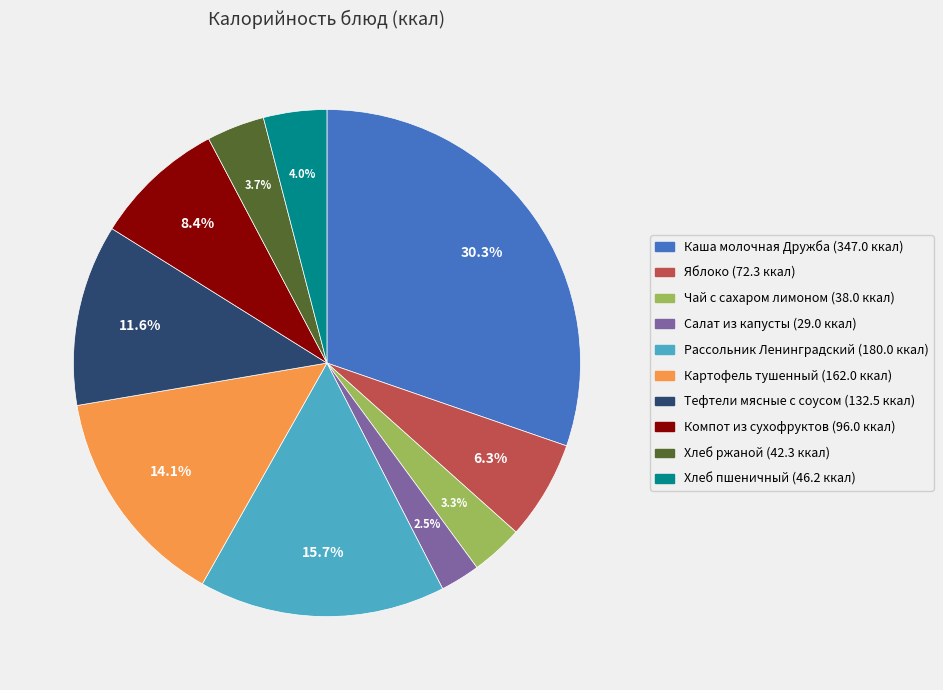

Which has a higher value, Рассольник Ленинградский or Картофель тушенный?

Рассольник Ленинградский